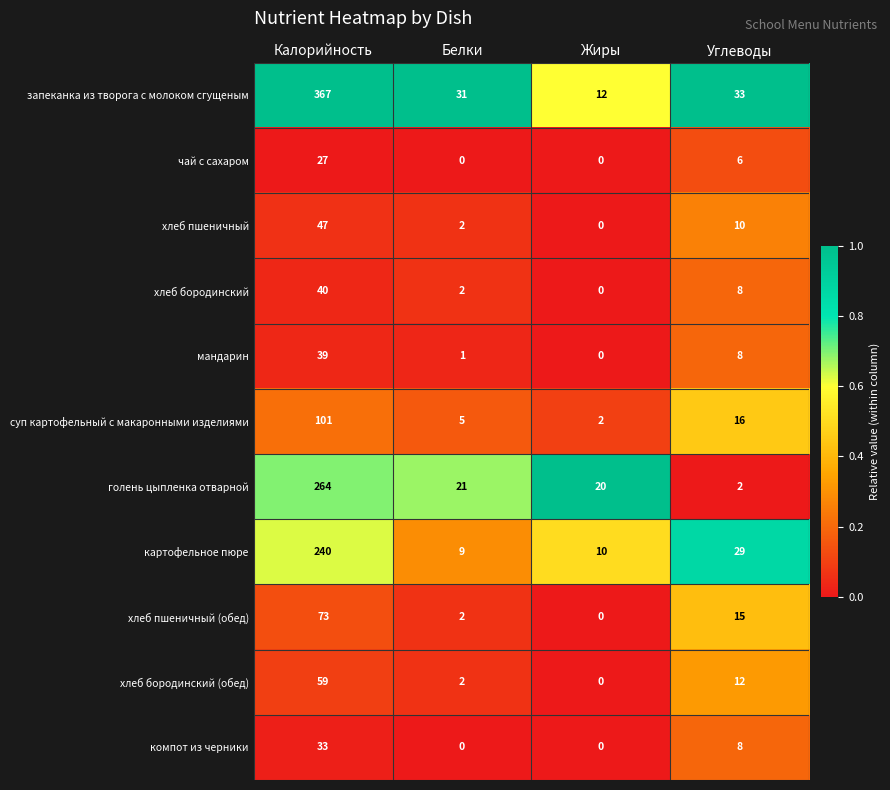

The чай с сахаром series shows -8 at Белки. True or false?

False